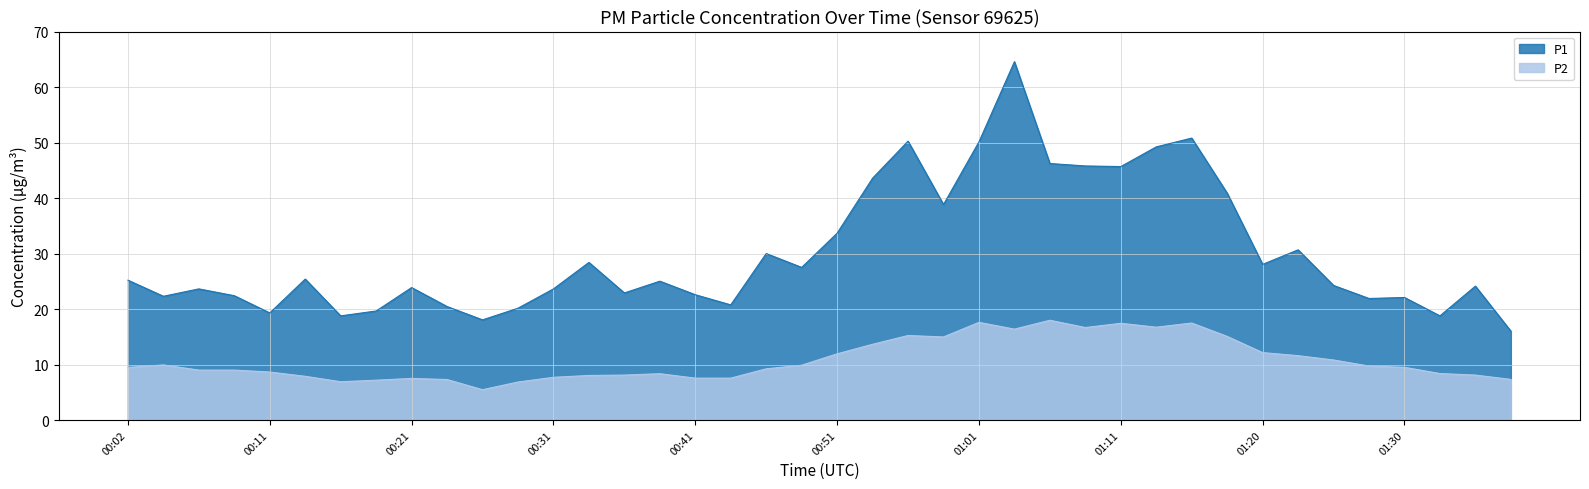

What is the value of the P2 point at the 12th from the left?

6.8